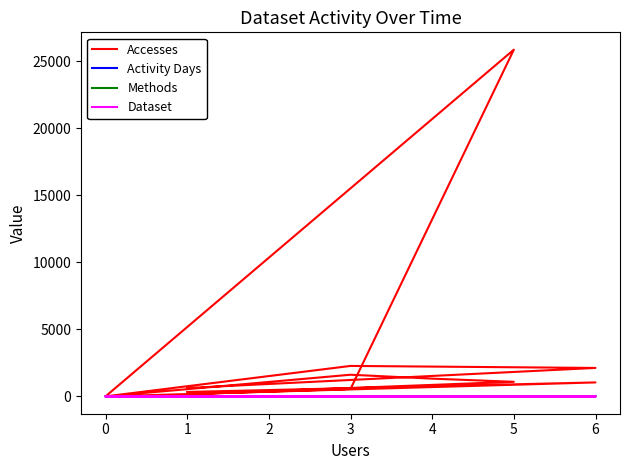

True or false: Activity Days and Accesses cross at least once.

False